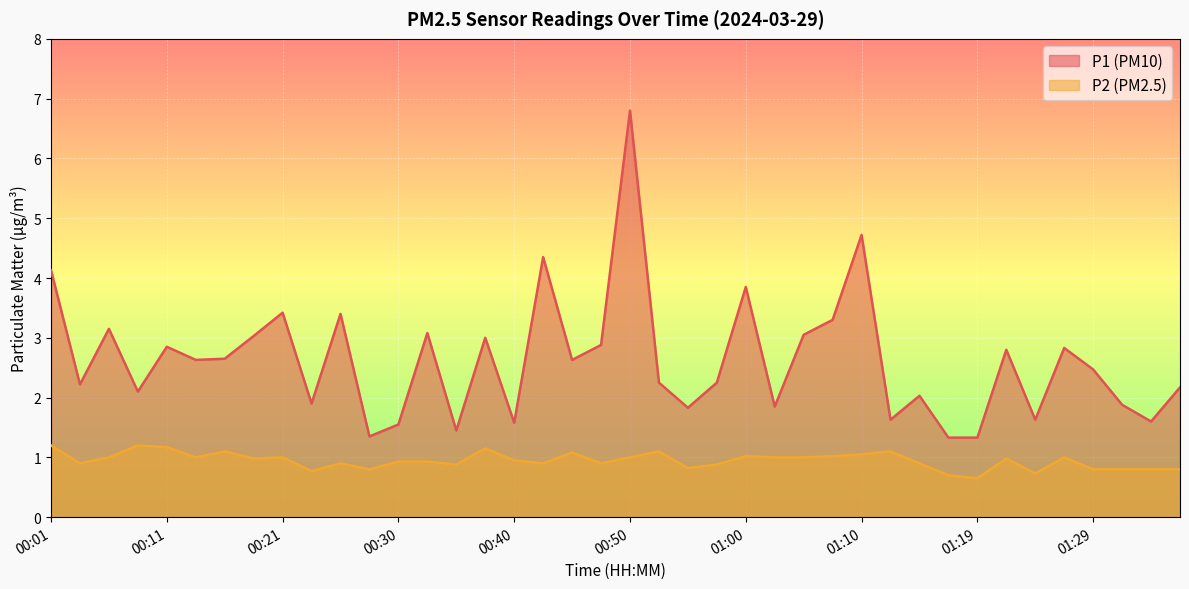

Reading left to right, what are all the values shown in this chart?

P1: 00:01=4.1	00:03=2.2	00:06=3.1	00:08=2.1	00:11=2.9	00:13=2.6	00:16=2.6	00:18=3.0	00:21=3.4	00:23=1.9	00:25=3.4	00:28=1.4	00:30=1.6	00:33=3.1	00:35=1.4	00:38=3.0	00:40=1.6	00:43=4.3	00:45=2.6	00:48=2.9	00:50=6.8	00:52=2.2	00:55=1.8	00:57=2.2	01:00=3.9	01:02=1.9	01:05=3.0	01:07=3.3	01:10=4.7	01:12=1.6	01:15=2.0	01:17=1.3	01:19=1.3	01:22=2.8	01:24=1.6	01:27=2.8	01:29=2.5	01:32=1.9	01:34=1.6	01:37=2.2
P2: 00:01=1.2	00:03=0.9	00:06=1.0	00:08=1.2	00:11=1.2	00:13=1.0	00:16=1.1	00:18=1.0	00:21=1.0	00:23=0.8	00:25=0.9	00:28=0.8	00:30=0.9	00:33=0.9	00:35=0.9	00:38=1.1	00:40=0.9	00:43=0.9	00:45=1.1	00:48=0.9	00:50=1.0	00:52=1.1	00:55=0.8	00:57=0.9	01:00=1.0	01:02=1.0	01:05=1.0	01:07=1.0	01:10=1.1	01:12=1.1	01:15=0.9	01:17=0.7	01:19=0.7	01:22=1.0	01:24=0.7	01:27=1.0	01:29=0.8	01:32=0.8	01:34=0.8	01:37=0.8